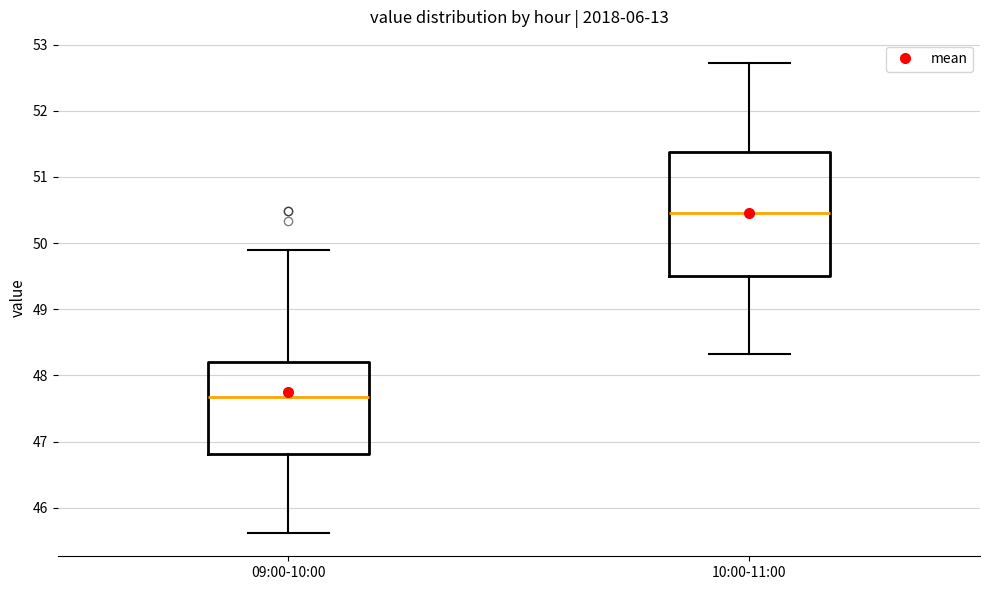

Which box has the highest median line?

10:00-11:00